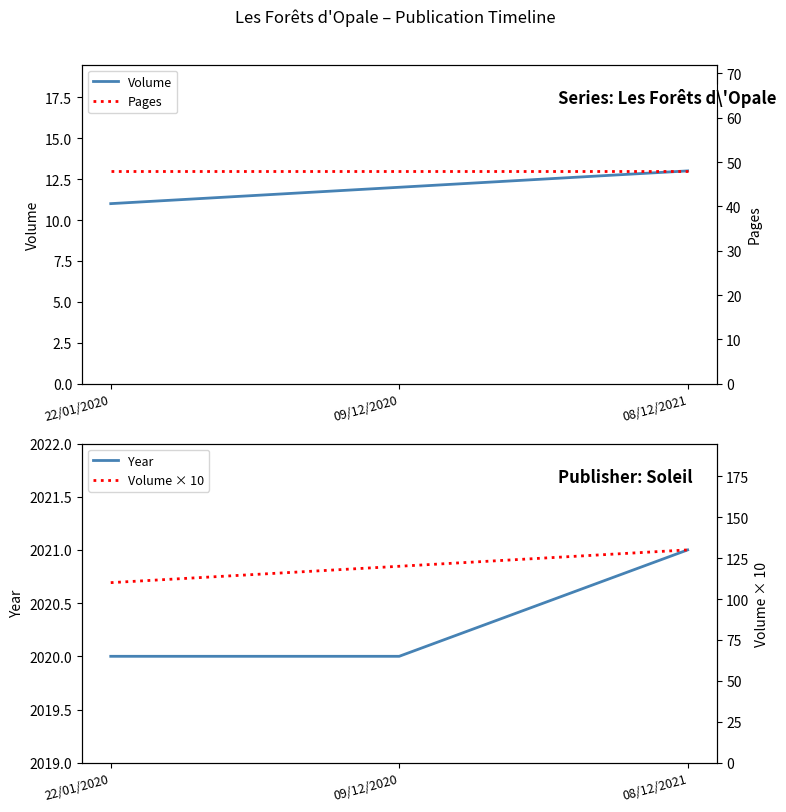

What is the maximum value for Year?

2021